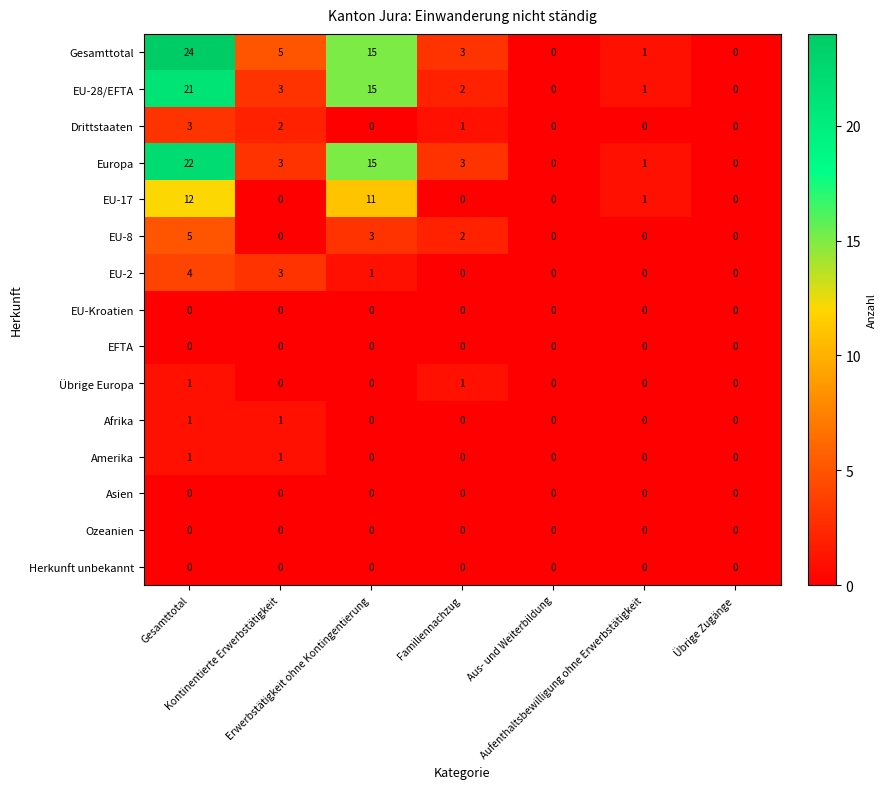

How many EU-8 values are between 0 and 3?

6